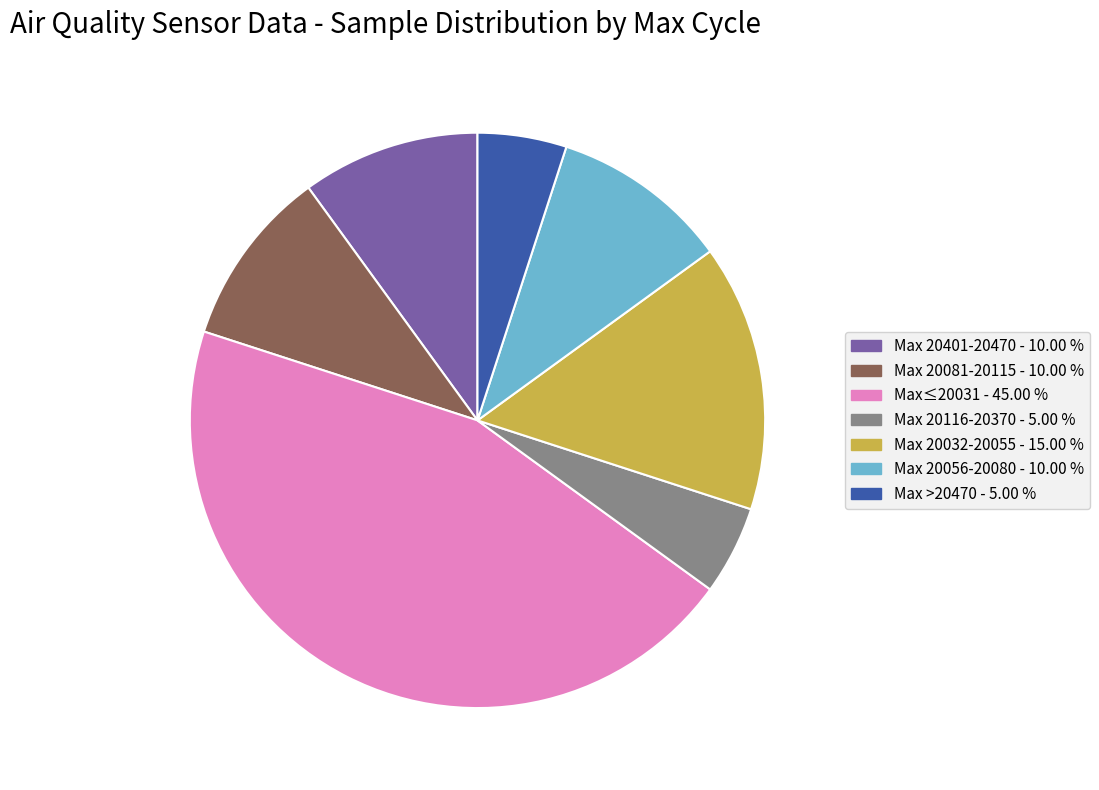

Is there a majority slice in this chart?

No